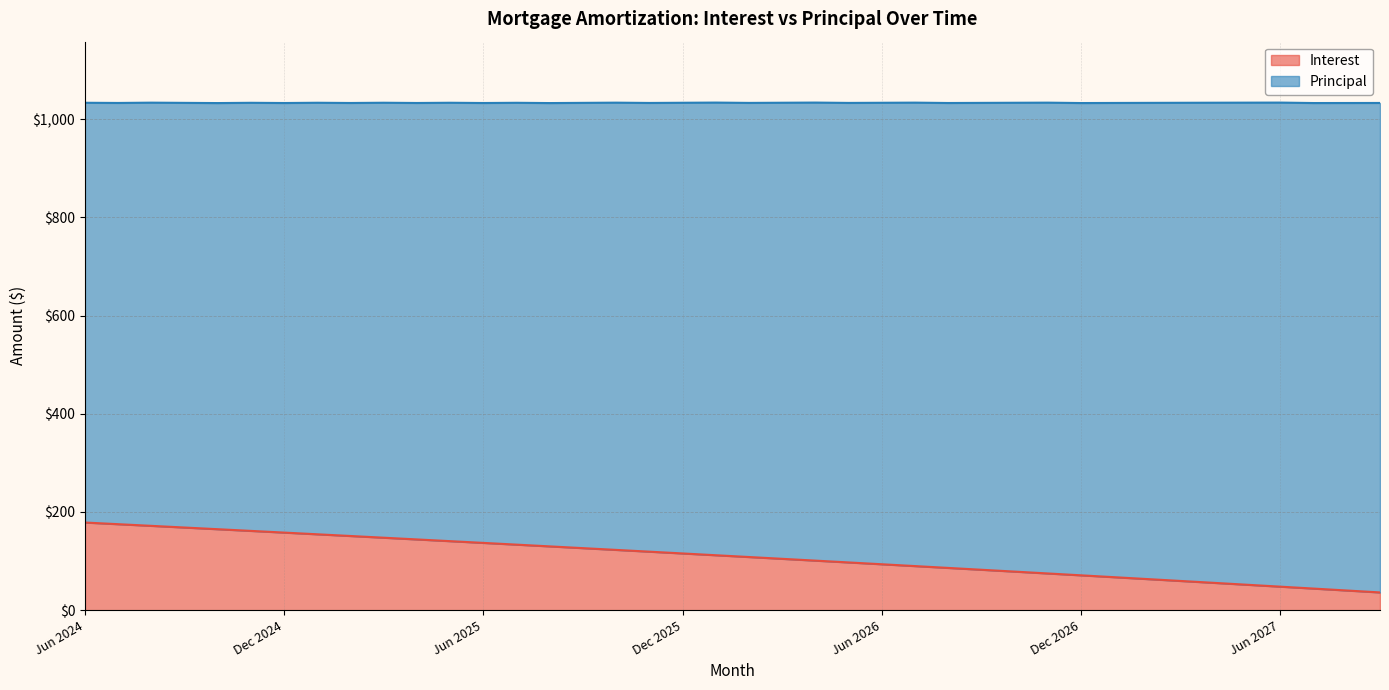

What is the sum of all values?

4363.2